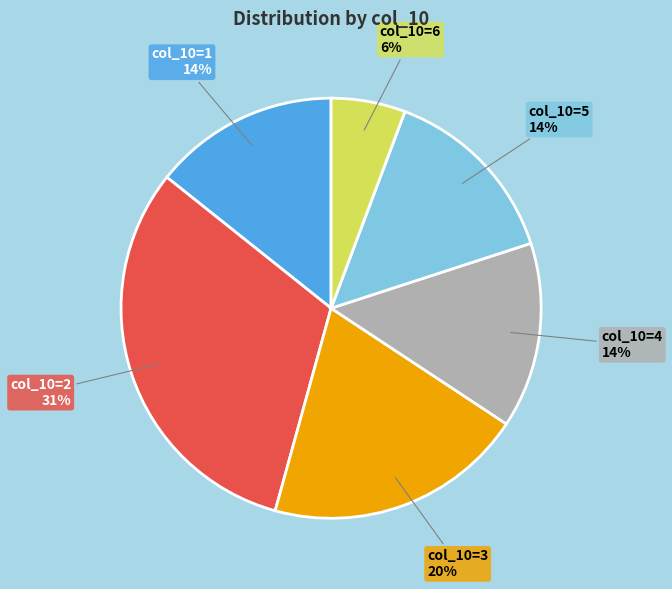

Does any single category account for the majority?

No